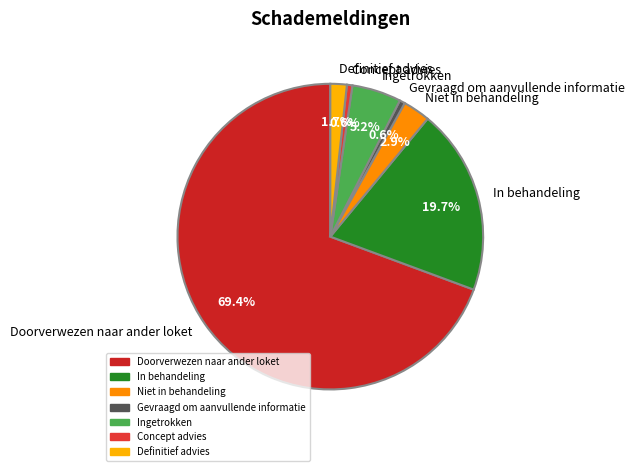

True or false: Niet in behandeling accounts for 16% of the total.

False